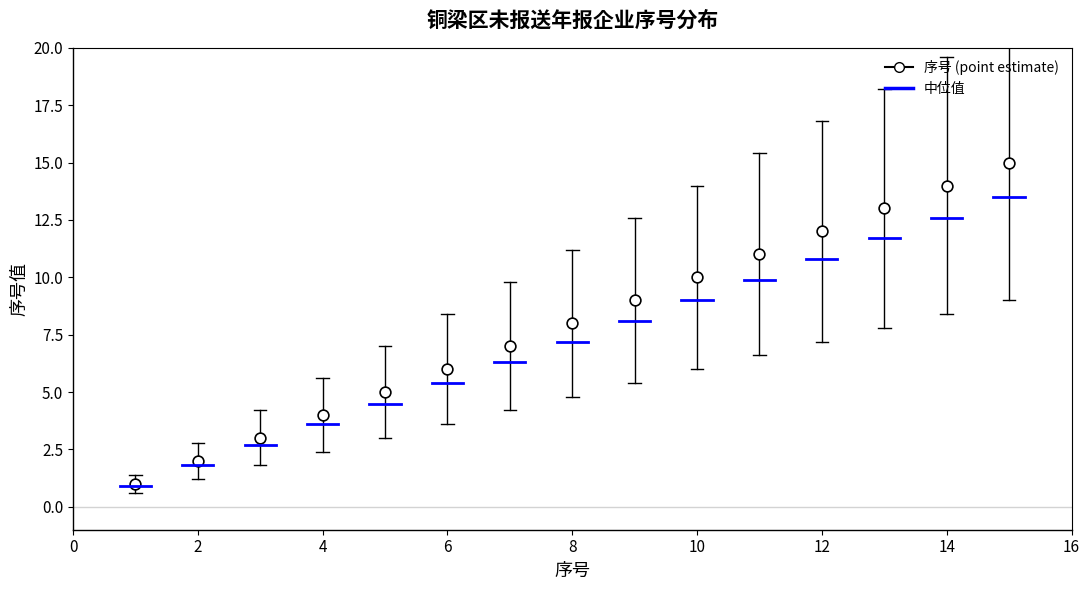

What is the range of Y values (max minus min)?

14